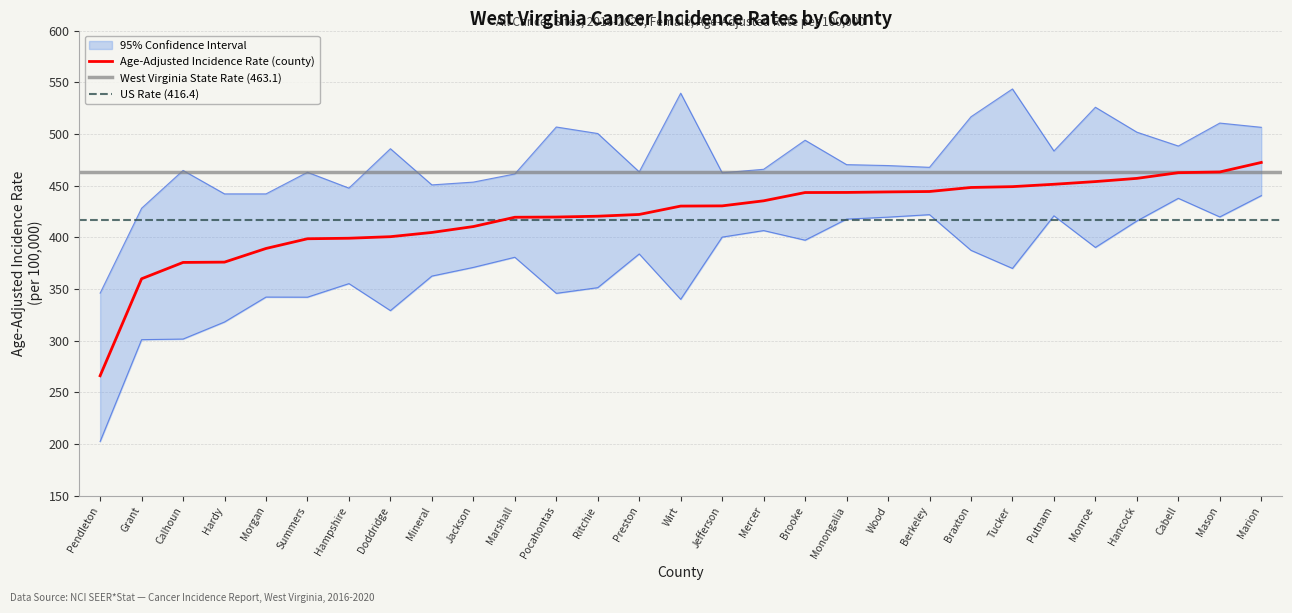

Rank the series by their maximum value, from lowest to highest.

Lower 95% CI, Age-Adjusted Rate, Upper 95% CI